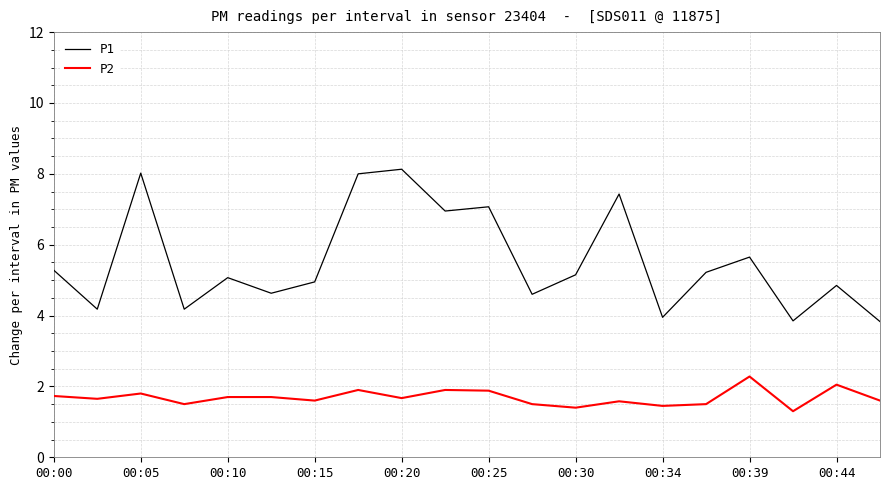

List the series in order of their overall mean, highest first.

P1, P2